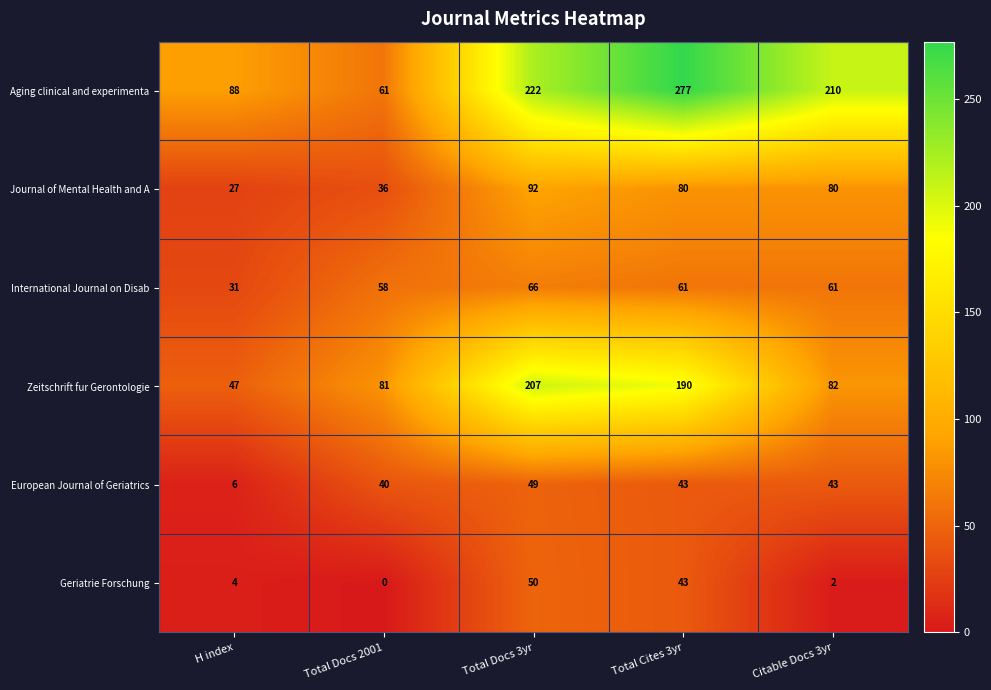

What is the average value of the Aging clinical and experimenta series?

172